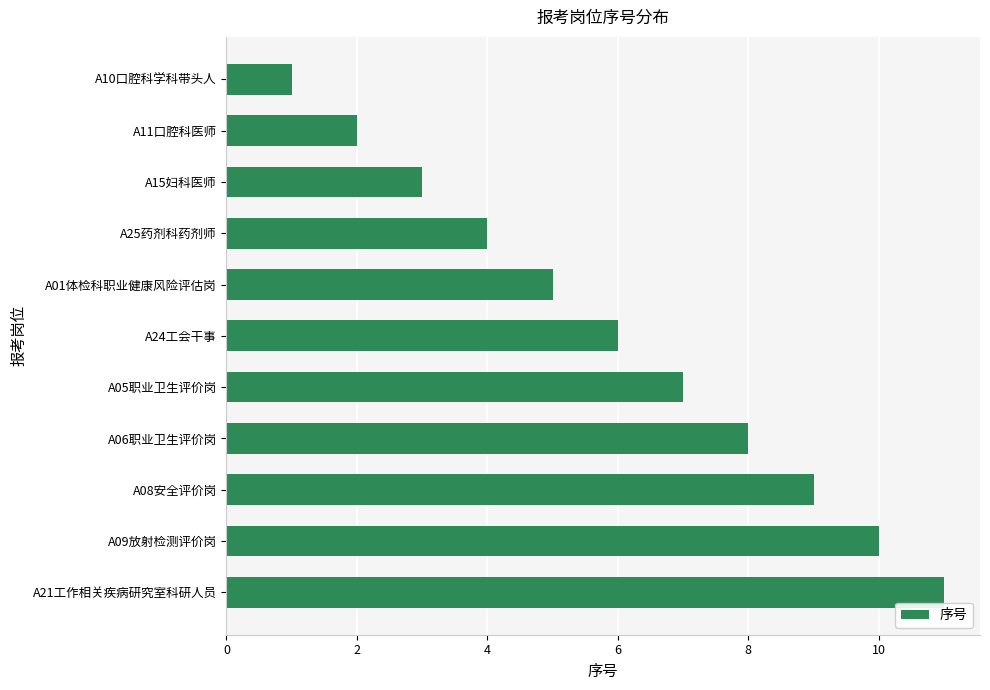

How many bars are there in total?

11